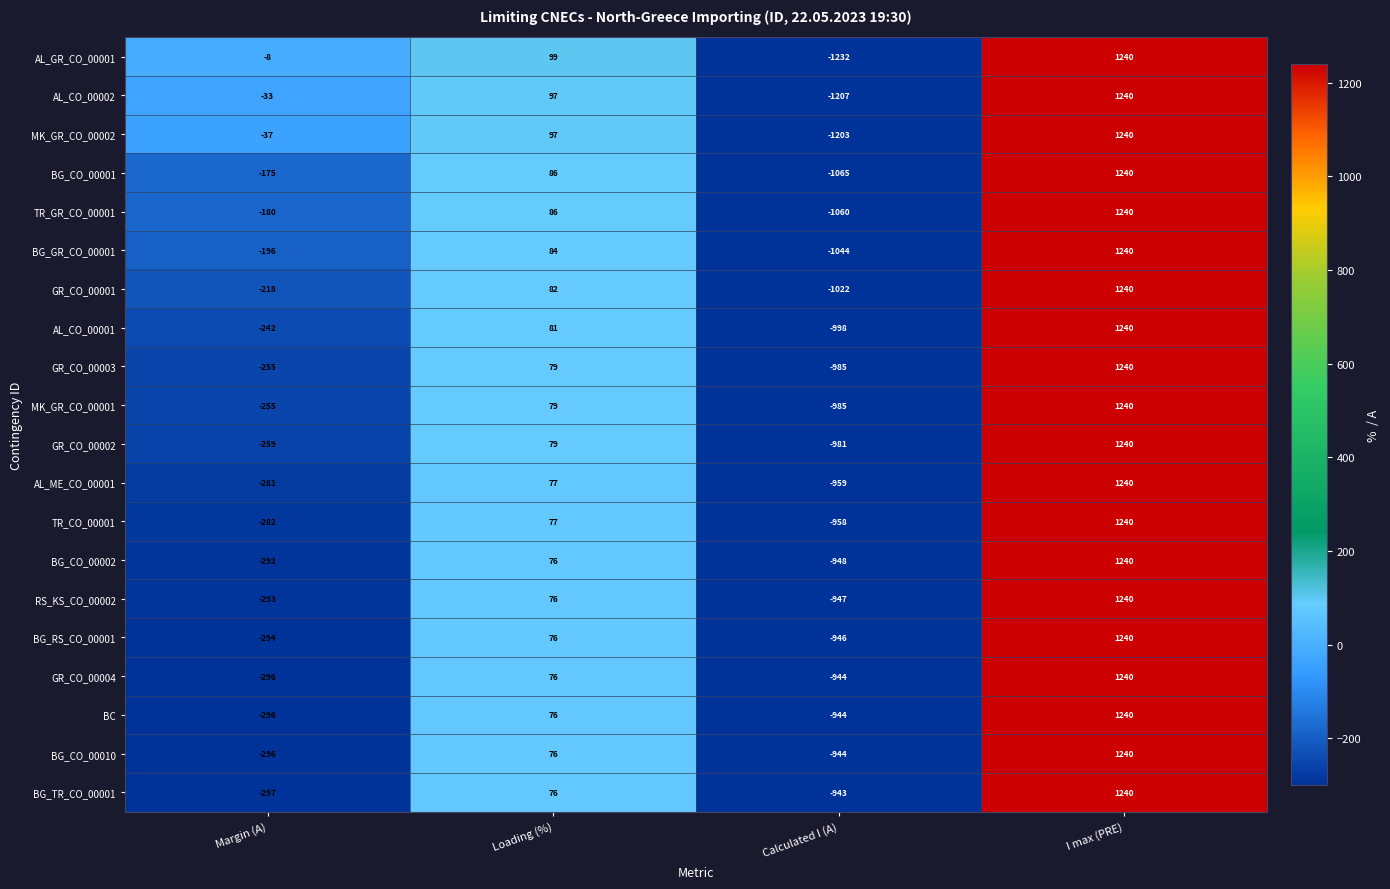

Which series has the largest total across all categories?

AL_GR_CO_00001